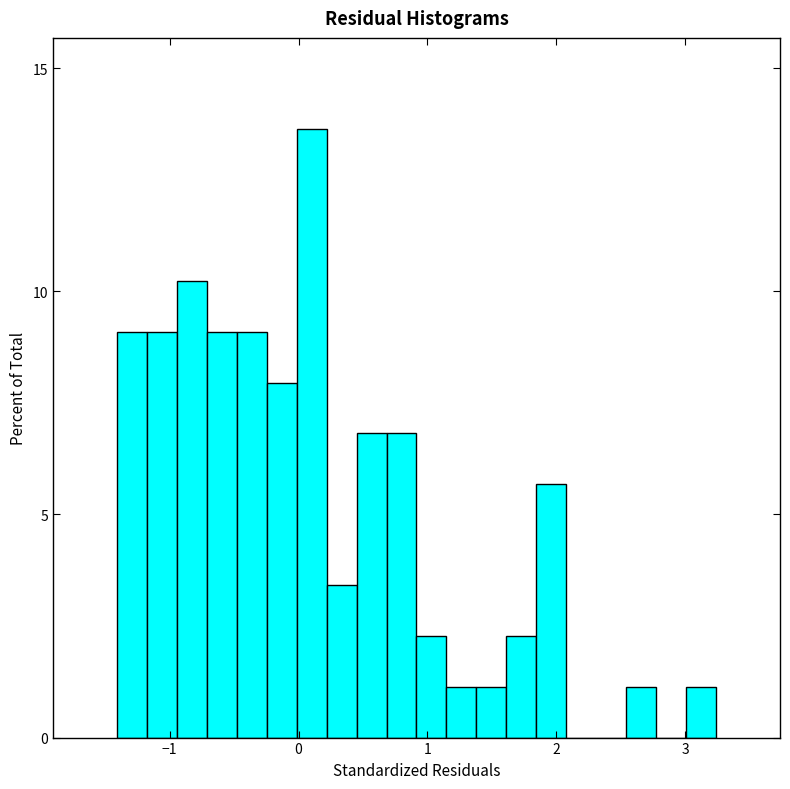

Read against the x-axis, roughly where is the centre of the tallest bar?

0.1